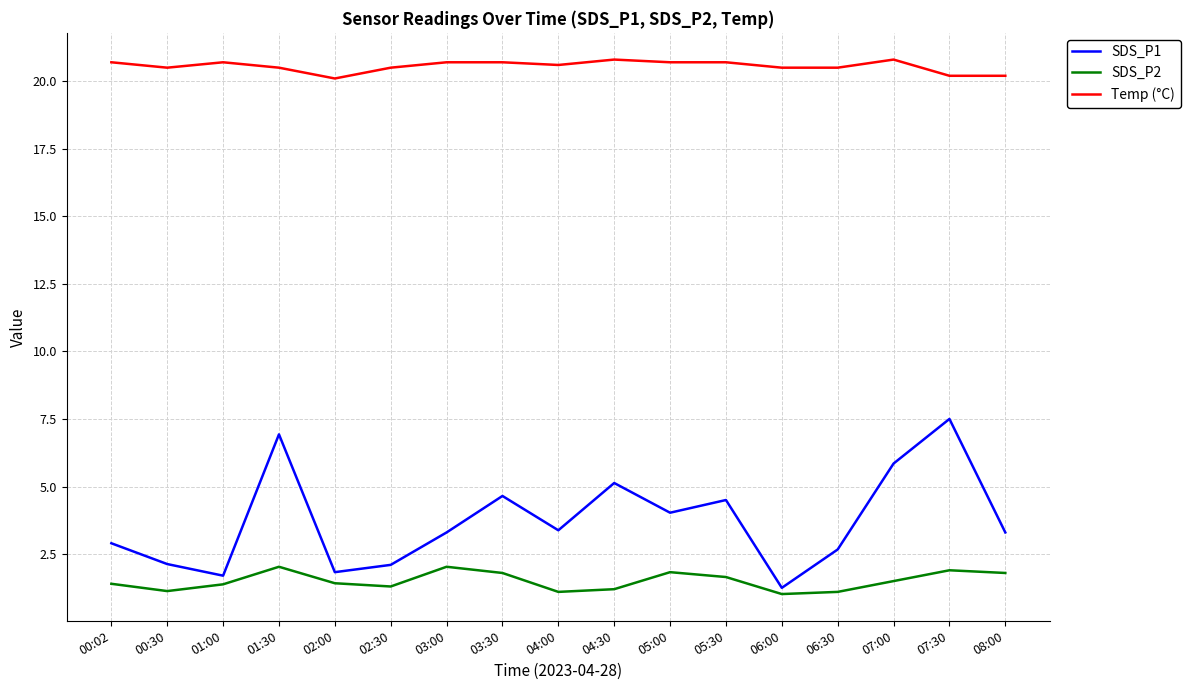

What is the highest value of the Temp (°C) series?

20.8